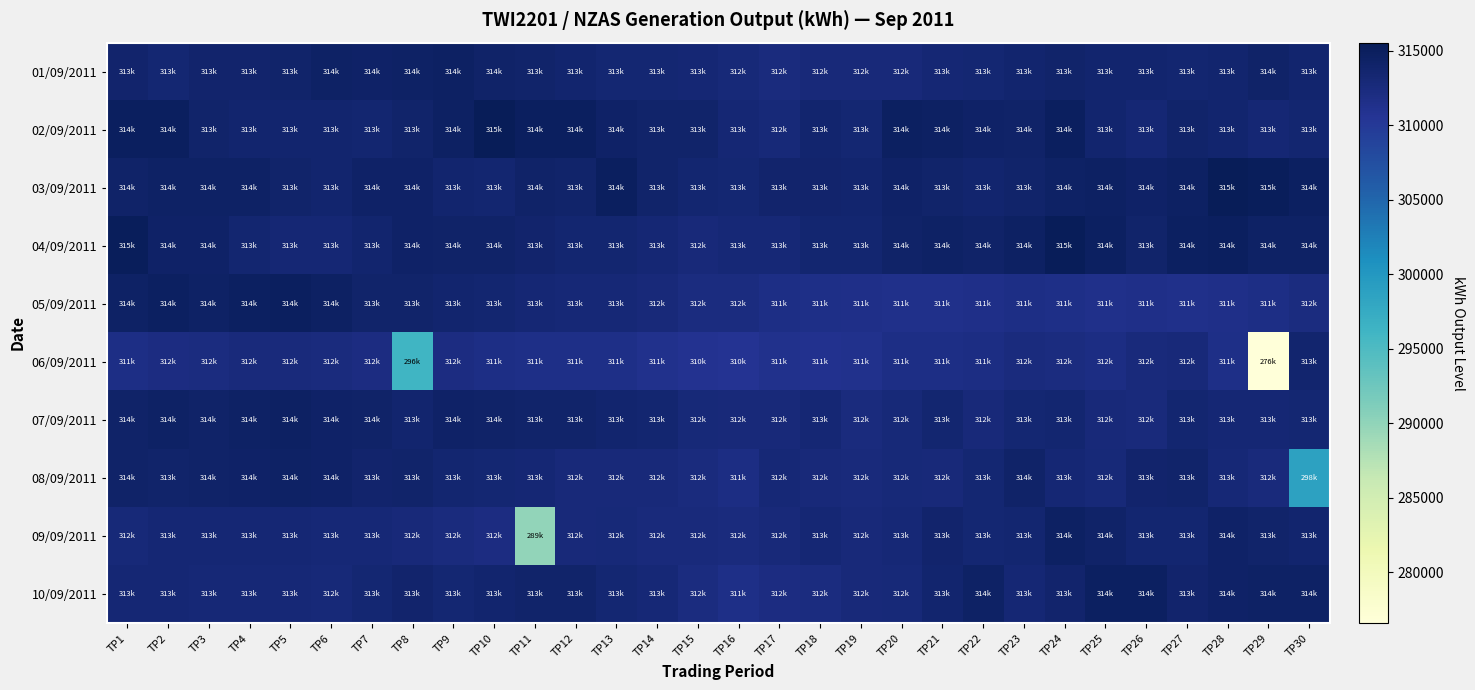

At TP6, list the series in order from smallest to largest.

06/09/2011, 10/09/2011, 09/09/2011, 04/09/2011, 02/09/2011, 03/09/2011, 08/09/2011, 07/09/2011, 01/09/2011, 05/09/2011